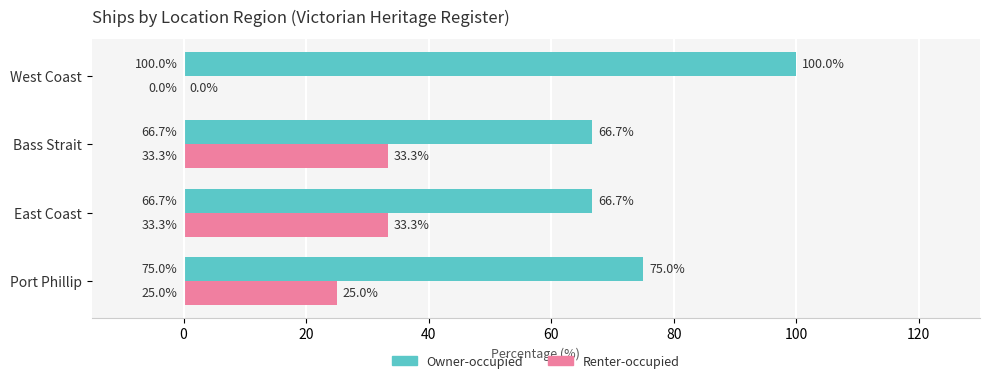

What is the sum of the Renter-occupied values at Port Phillip and Bass Strait?

58.3